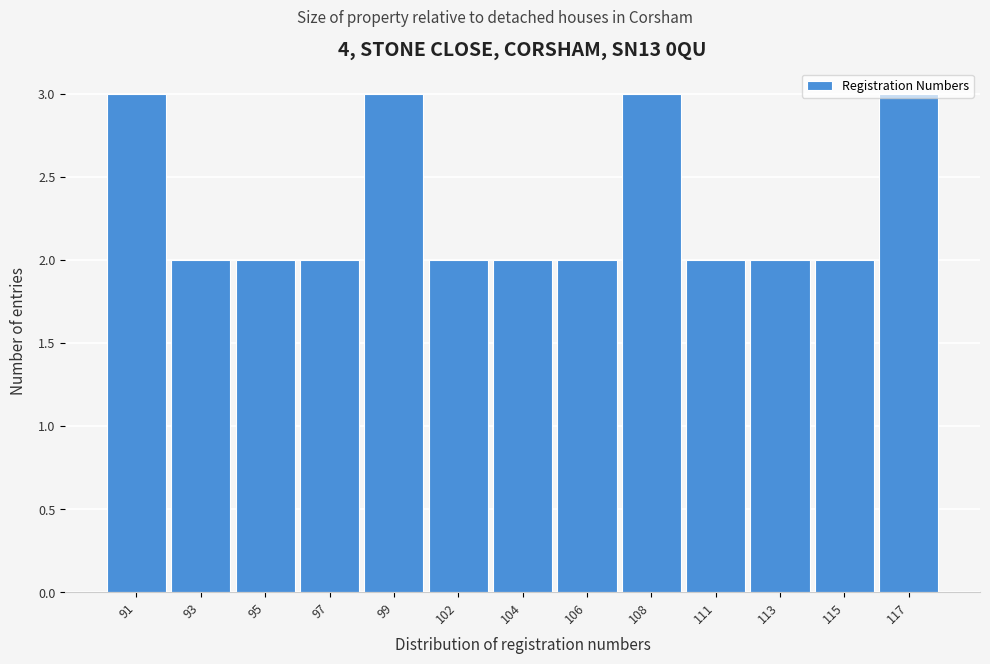

What is the sum of the values at 91 and 102?

5